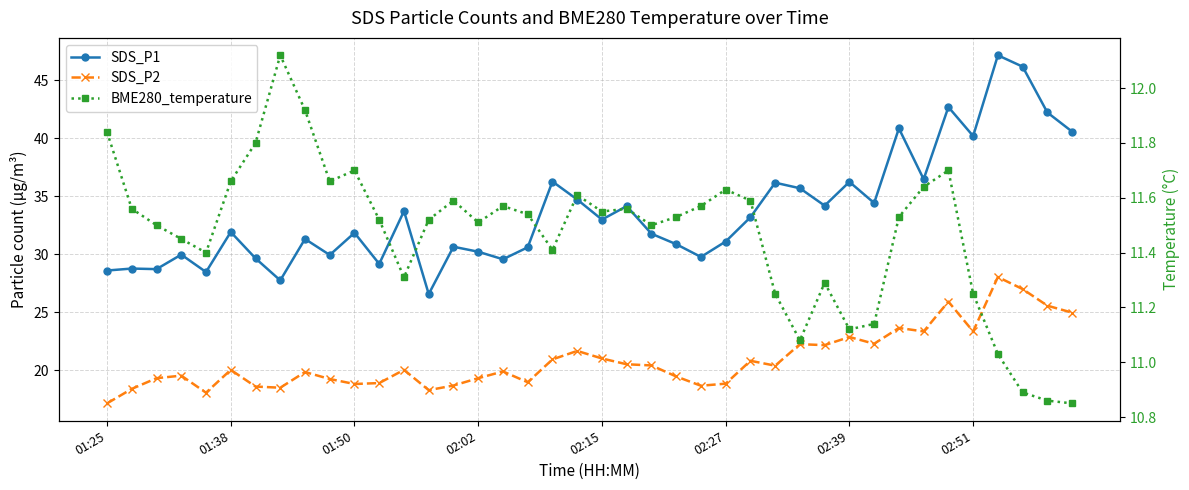

Reading left to right, list all the values displayed in this chart.

SDS_P1: 28.6	28.8	28.7	29.9	28.4	31.9	29.6	27.7	31.3	29.9	31.8	29.1	33.7	26.6	30.6	30.2	29.6	30.6	36.2	34.7	33.0	34.1	31.8	30.9	29.8	31.1	33.2	36.1	35.7	34.2	36.2	34.4	40.8	36.5	42.7	40.2	47.1	46.1	42.2	40.5
SDS_P2: 17.1	18.4	19.3	19.5	18.1	20.0	18.6	18.5	19.8	19.2	18.8	18.9	20.0	18.3	18.7	19.3	19.9	18.9	20.9	21.6	21.0	20.5	20.4	19.4	18.6	18.8	20.8	20.4	22.2	22.1	22.9	22.3	23.6	23.3	25.9	23.3	28.0	27.0	25.6	24.9
BME280_temperature: 11.8	11.6	11.5	11.4	11.4	11.7	11.8	12.1	11.9	11.7	11.7	11.5	11.3	11.5	11.6	11.5	11.6	11.5	11.4	11.6	11.6	11.6	11.5	11.5	11.6	11.6	11.6	11.2	11.1	11.3	11.1	11.1	11.5	11.6	11.7	11.2	11.0	10.9	10.9	10.8